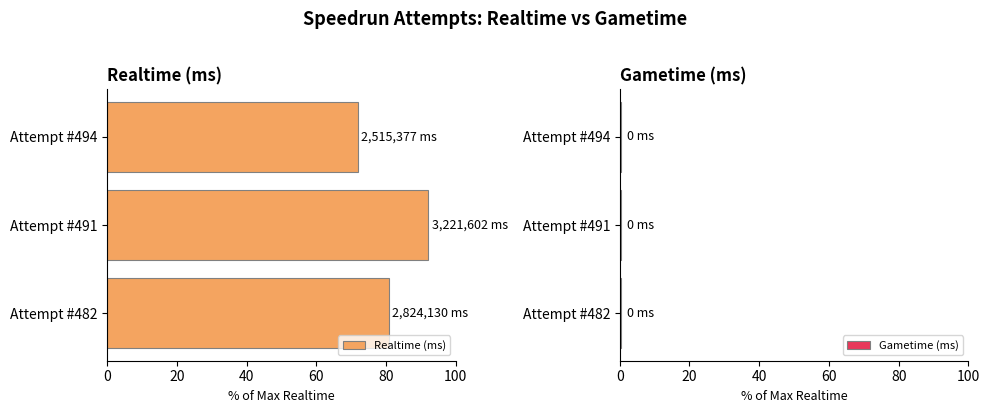

What is the highest value of the Realtime (ms) series?

92.0